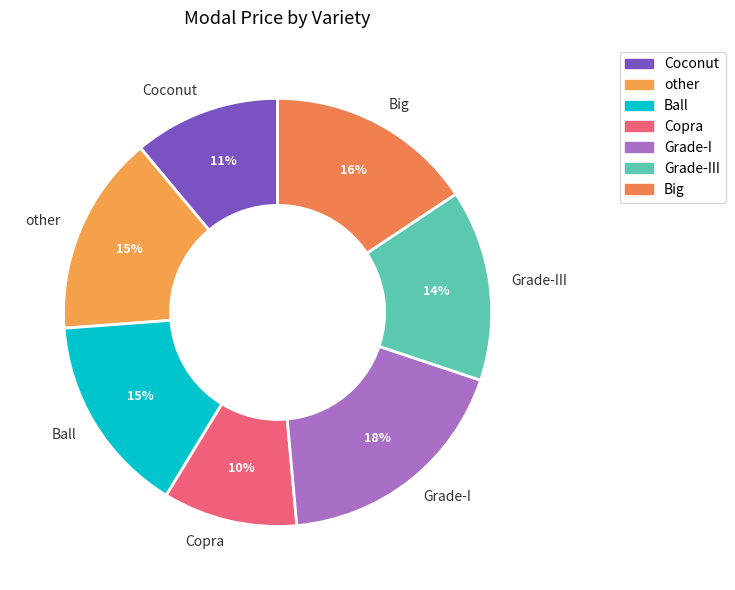

Is it true that Grade-I is 29% of the pie?

False